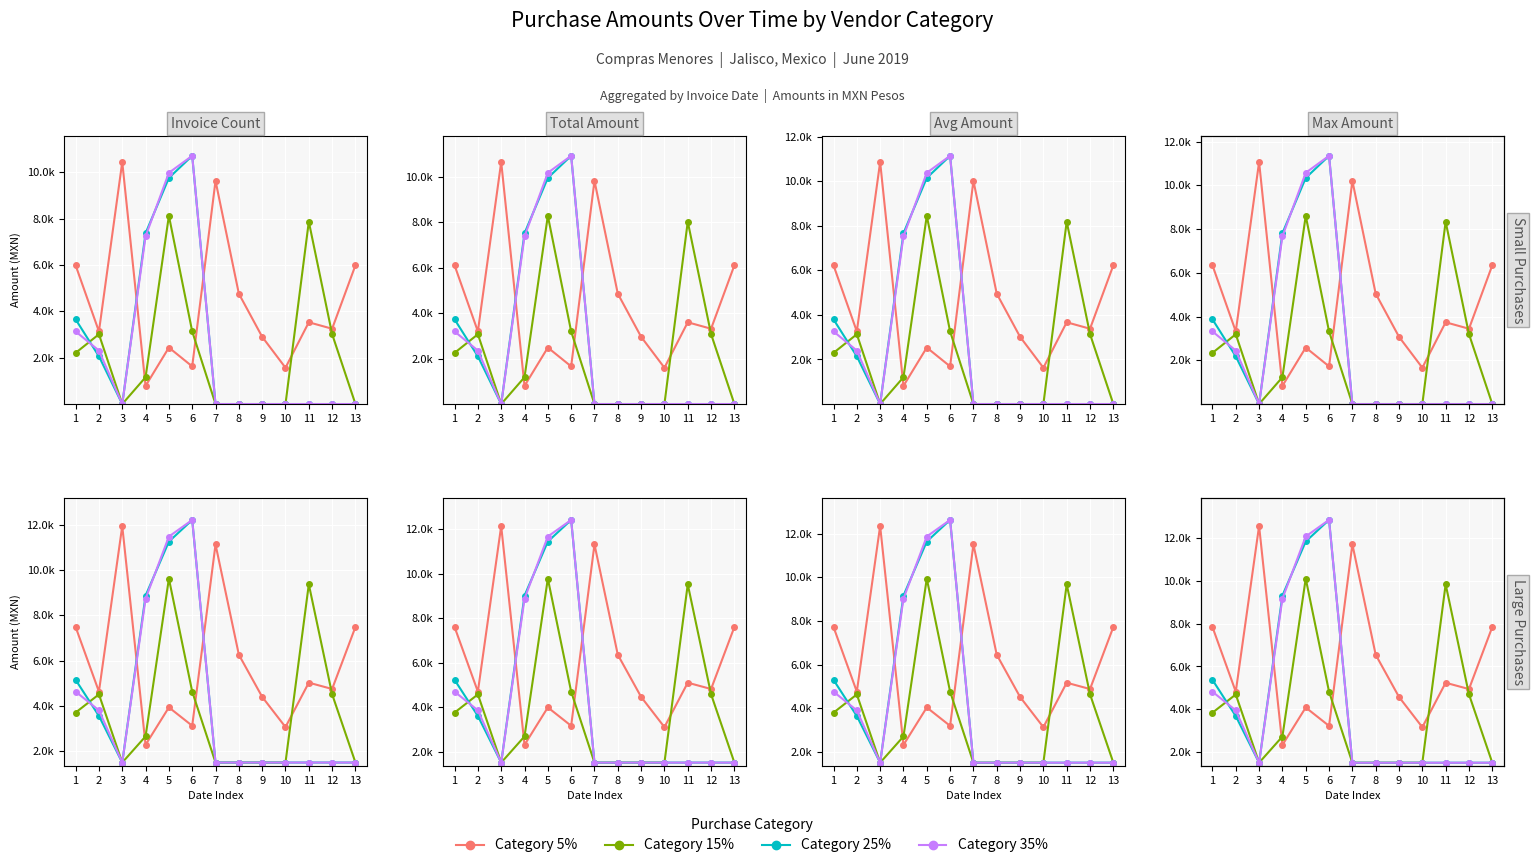

True or false: 35% has more than 0 points higher than both neighbors.

True